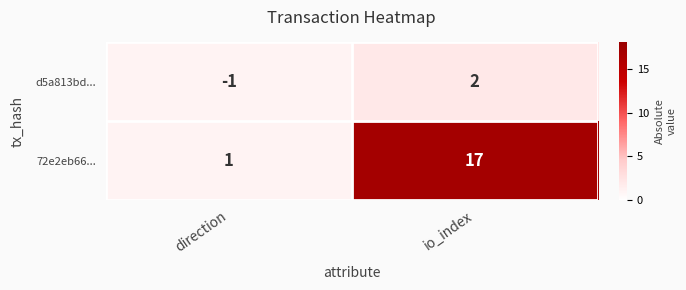

List the series in order of their overall mean, lowest first.

d5a813bd..., 72e2eb66...